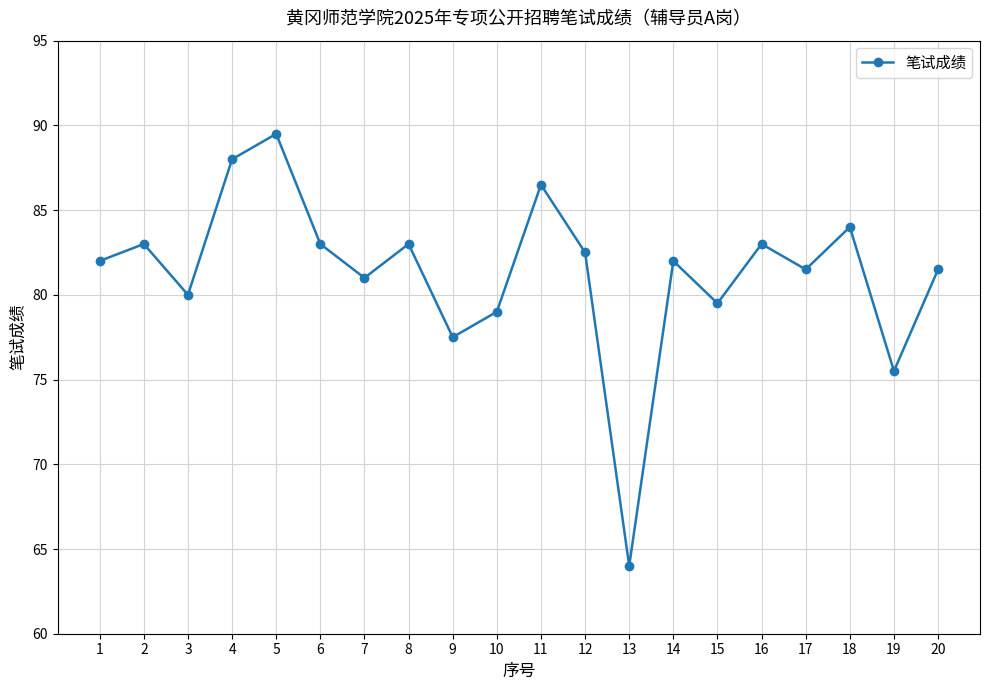

Reading right to left, transcribe all the data shown in this chart.

20=81.5	19=75.5	18=84.0	17=81.5	16=83.0	15=79.5	14=82.0	13=64.0	12=82.5	11=86.5	10=79.0	9=77.5	8=83.0	7=81.0	6=83.0	5=89.5	4=88.0	3=80.0	2=83.0	1=82.0